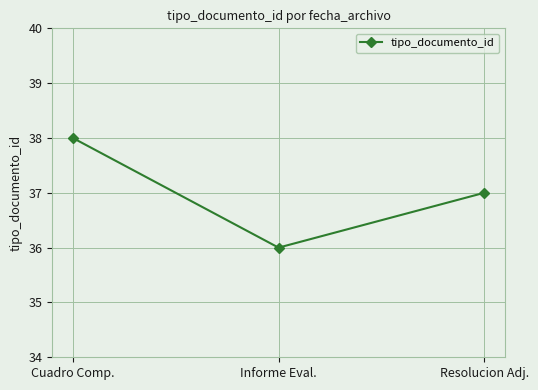

What is the value of the 1st point from the left?

38